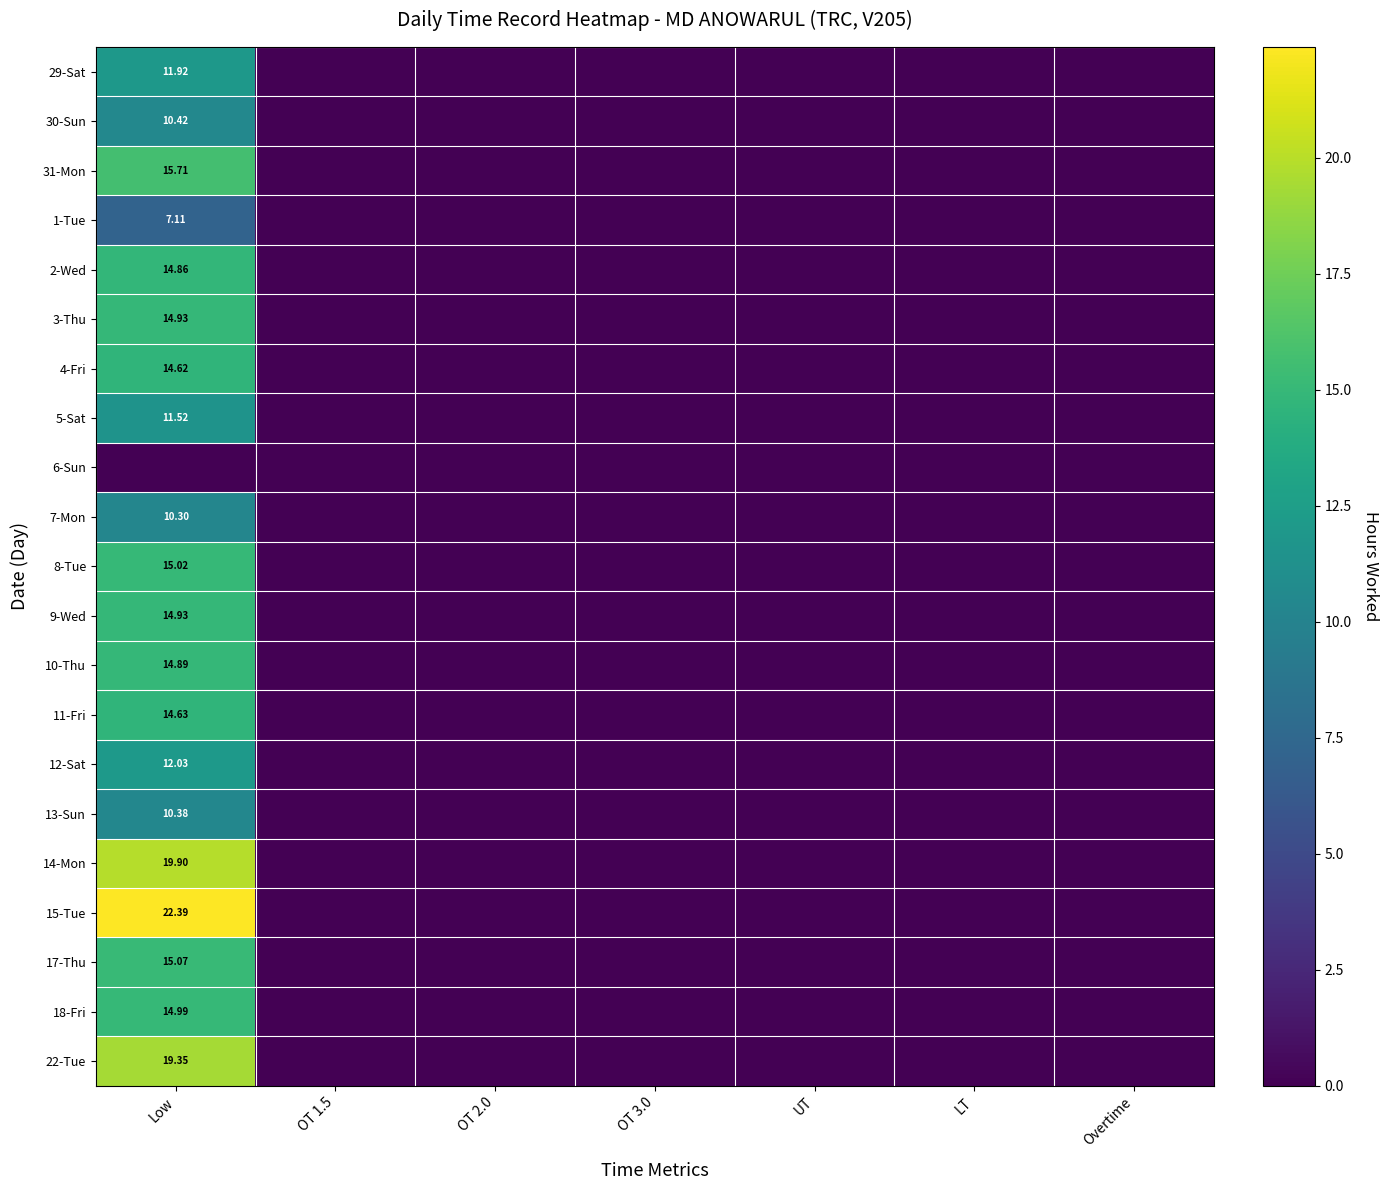

Between LT and OT 2.0, which is larger?

LT